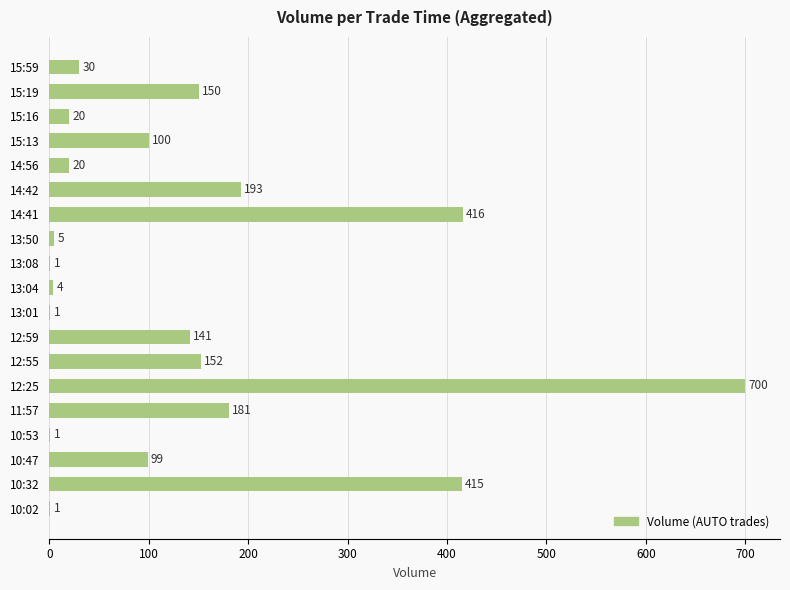

Between 13:04 and 13:50, which is larger?

13:50